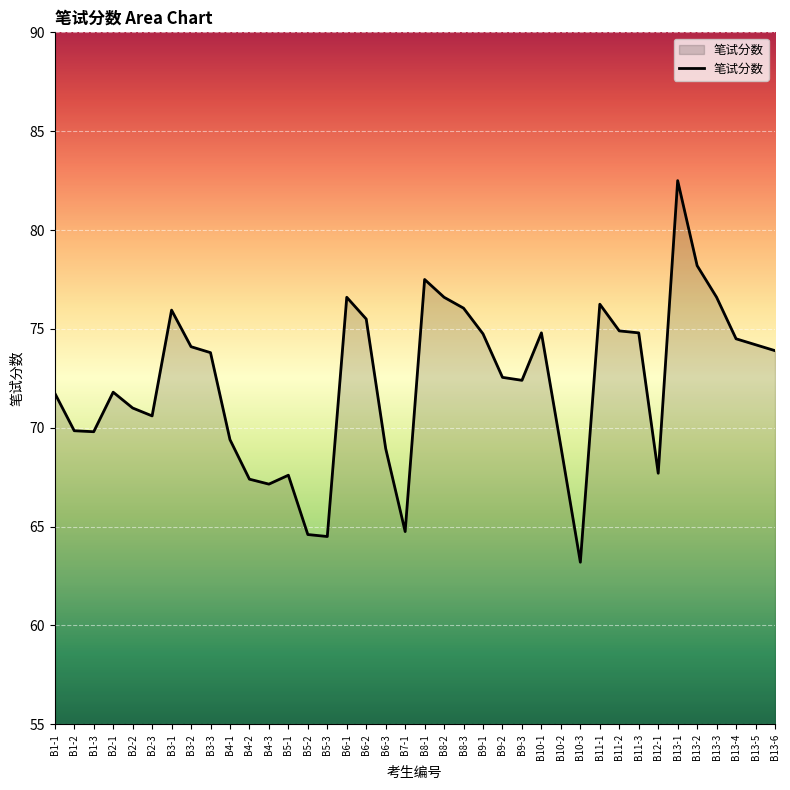

The chart shows a value of 69.8 at B1-2. True or false?

True